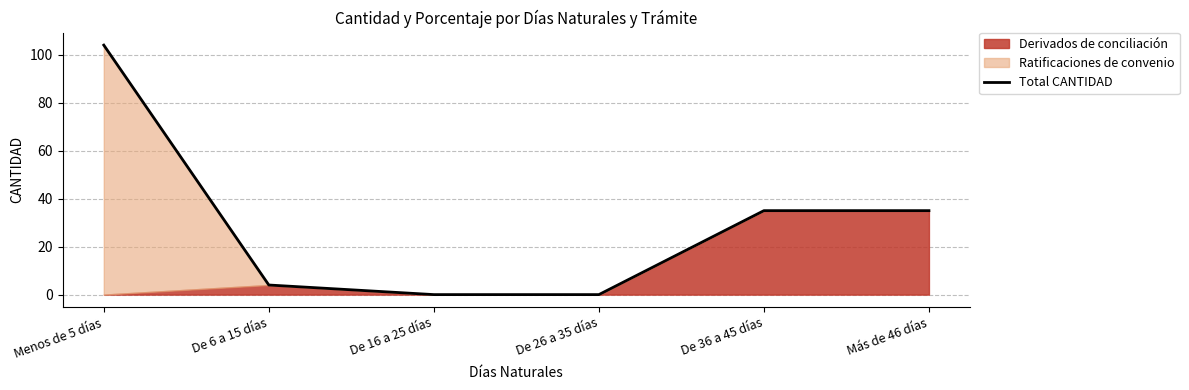

How many lines are shown in the chart?

1